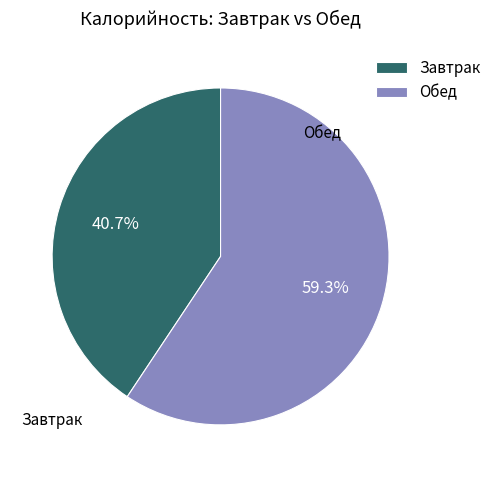

Is there a majority slice in this chart?

Yes